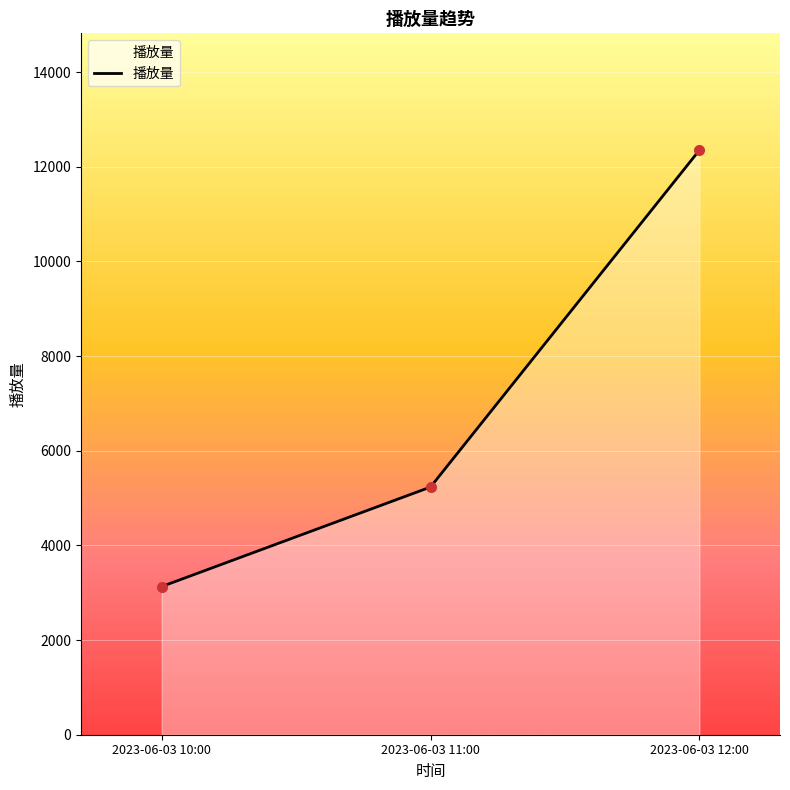

Reading right to left, what are all the values shown in this chart?

2023-06-03 12:00=12351	2023-06-03 11:00=5234	2023-06-03 10:00=3131